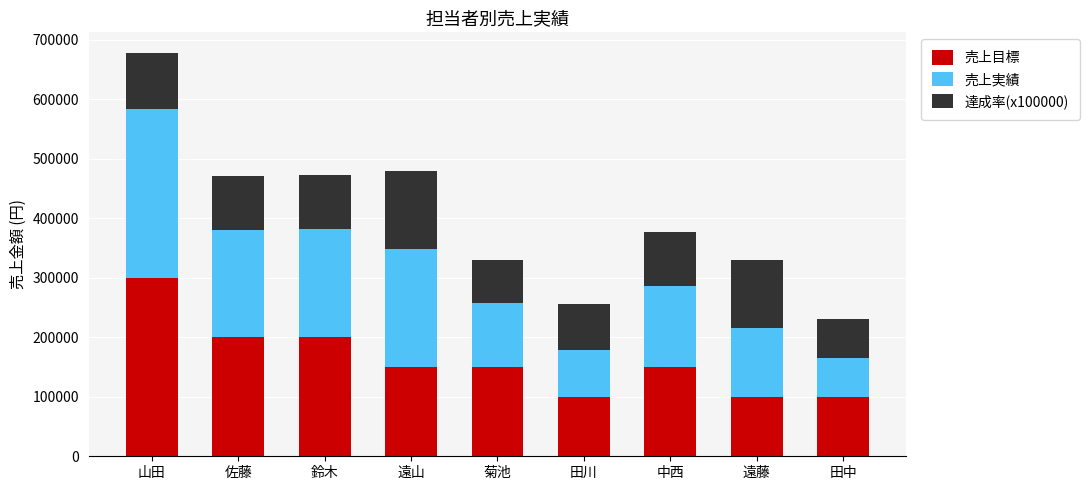

At which category is the sum across all series the highest?

山田